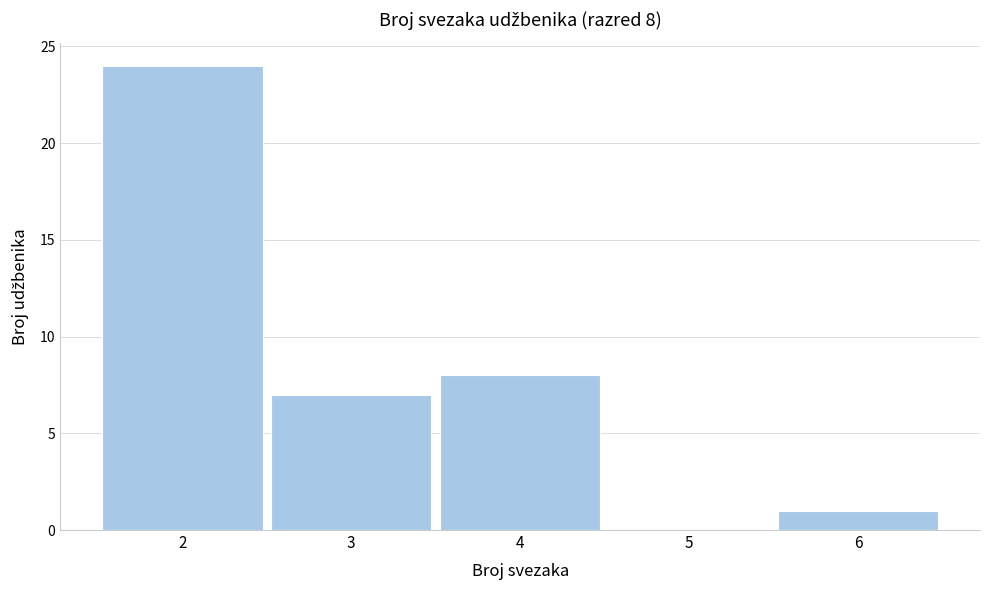

Which range on the x-axis has the tallest bar?

1.5 to 2.5